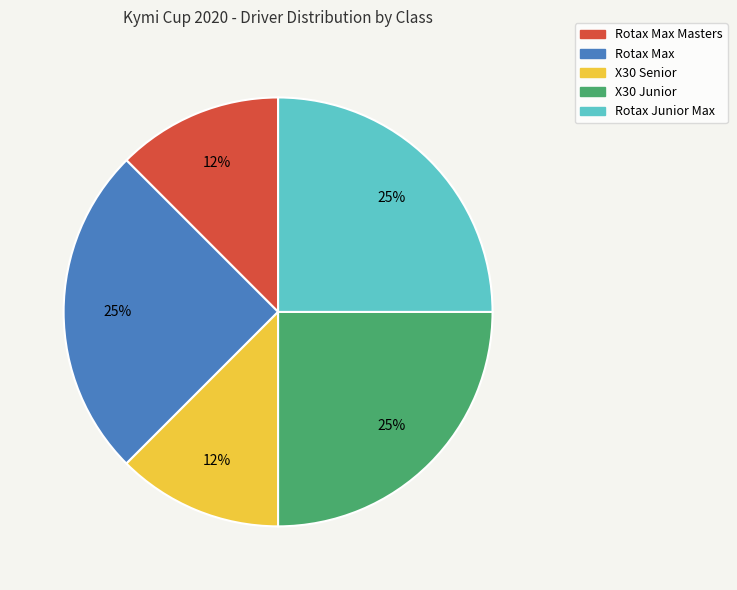

Is there a majority slice in this chart?

No